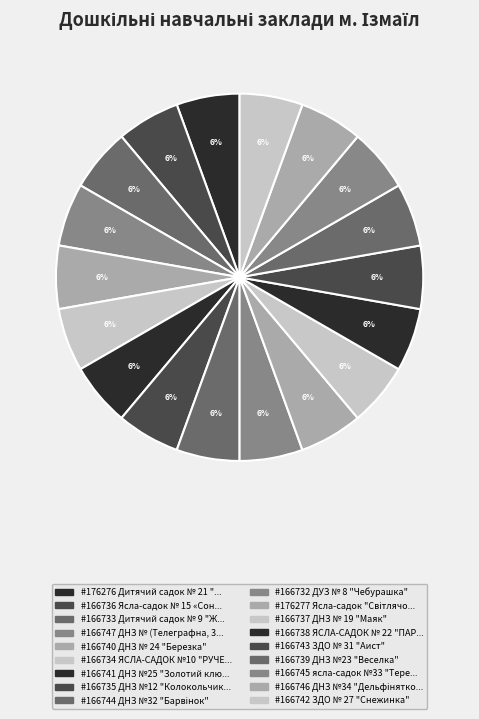

Rank the categories by value from lowest to highest.

ДУЗ № 8 "Чебурашка", Дитячий садок № 9 "Жемчужина", ЯСЛА-САДОК №10 "РУЧЕЕК", ДНЗ №12 "Колокольчик", Ясла-садок № 15 «Сонечко», ДНЗ № 19 "Маяк", ЯСЛА-САДОК № 22 "ПАРУС", ДНЗ №23 "Веселка", ДНЗ № 24 "Березка", ДНЗ №25 "Золотий ключик", ЗДО № 27 "Снежинка", ЗДО № 31 "Аист", ДНЗ №32 "Барвінок", ясла-садок №33 "Теремок", ДНЗ №34 "Дельфінятко", ДНЗ № (Телеграфна, 33), Дитячий садок № 21 "Івушка", Ясла-садок "Світлячок"